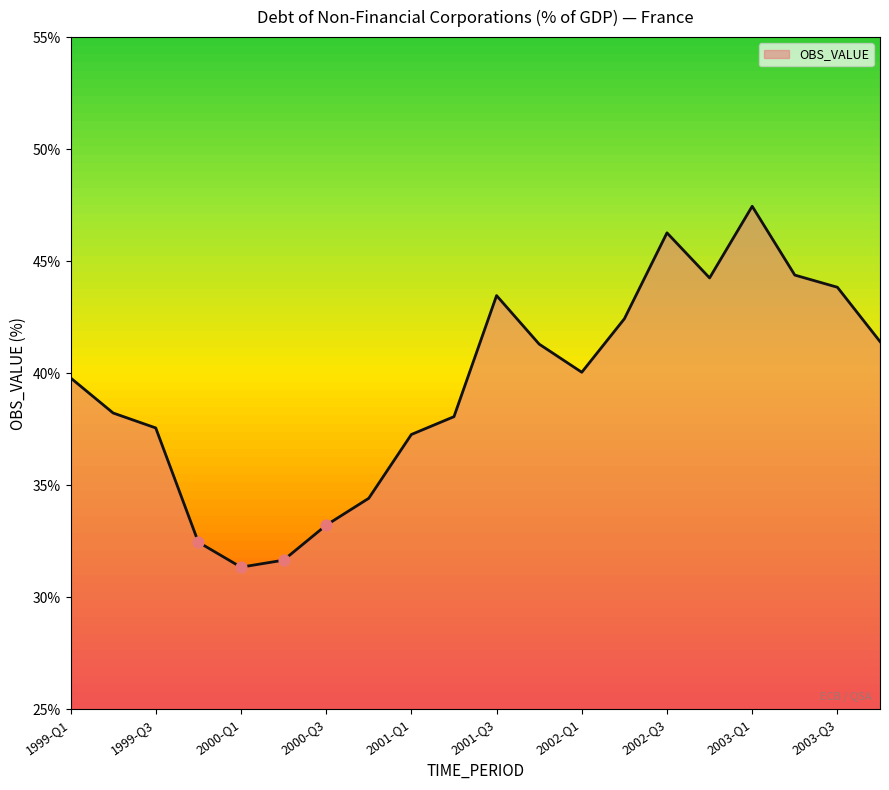

What is the minimum value shown in the chart?

31.3